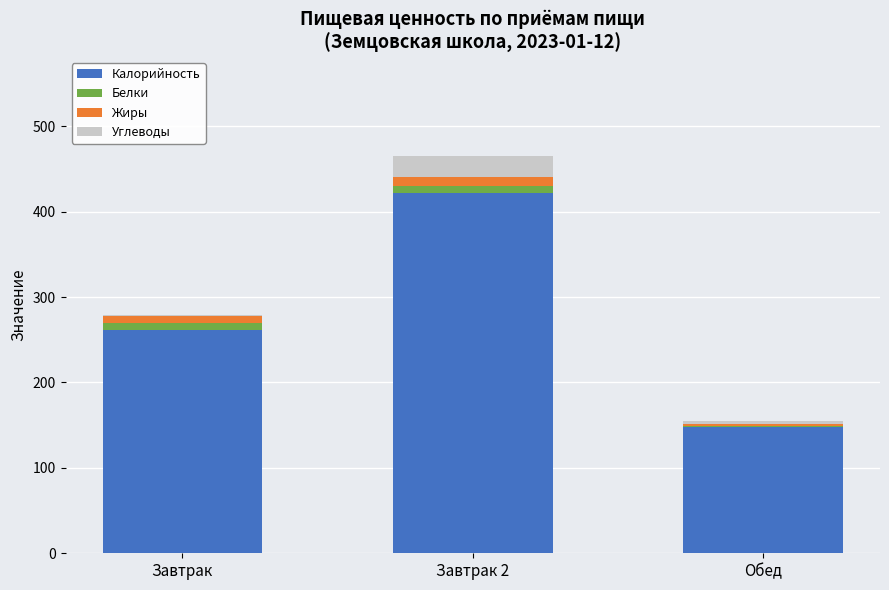

The value of Калорийность at Обед is 238. True or false?

False